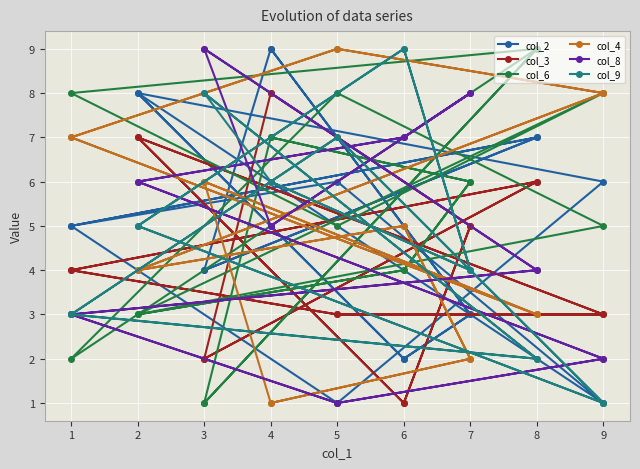

How many lines are shown in the chart?

6